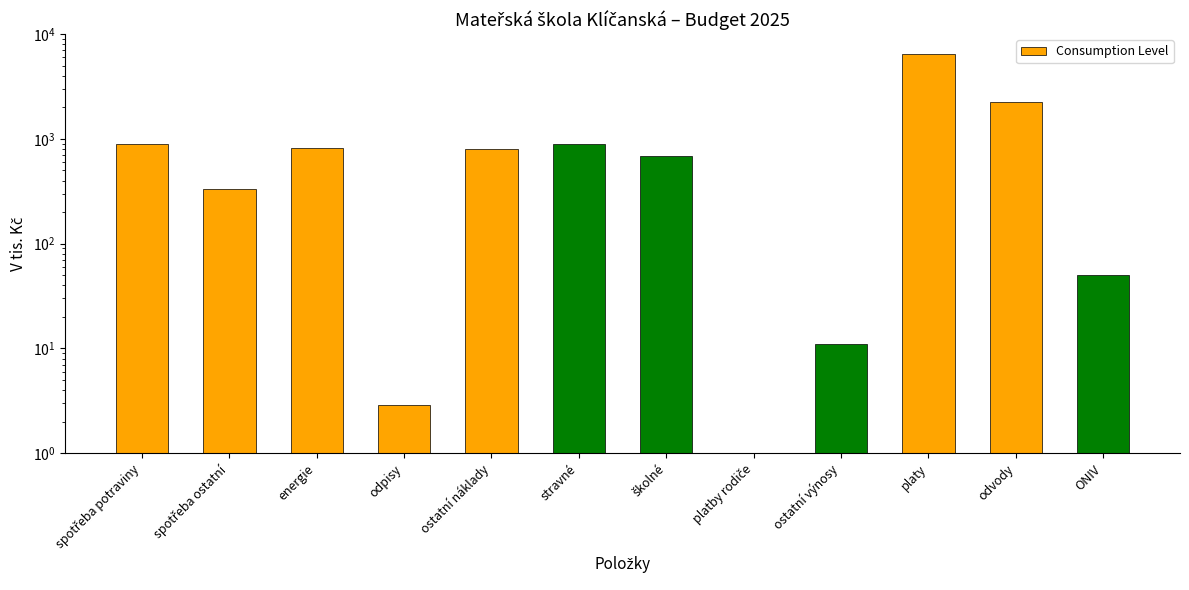

Reading right to left, what are all the values shown in this chart?

50.0	2269.0	6520.0	11.0	0.0	692.0	900.0	807.1	2.9	827.0	330.0	900.0